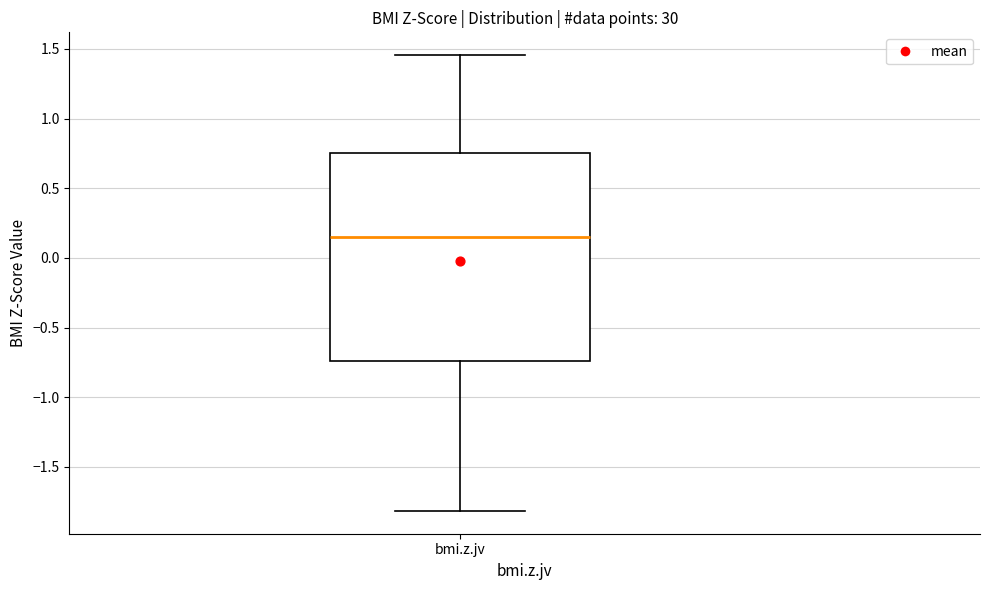

Transcribe this box plot: give where the median line is, the range the box spans, and where the two whiskers end, as read against the y-axis. The values are not printed on the chart, so give them approximately, as read against the axis.

median 0.15, box -0.75 to 0.75, whiskers -1.80 to 1.45